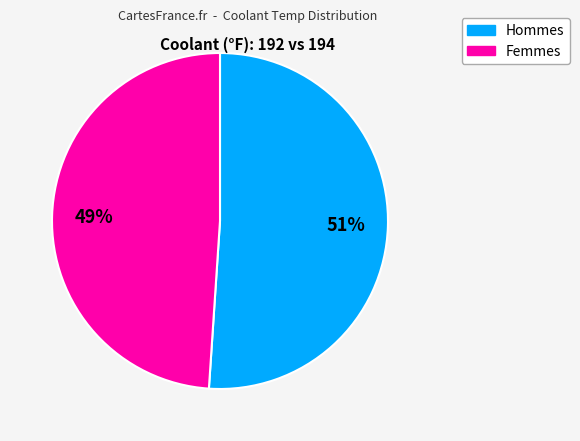

Does any single category account for the majority?

Yes